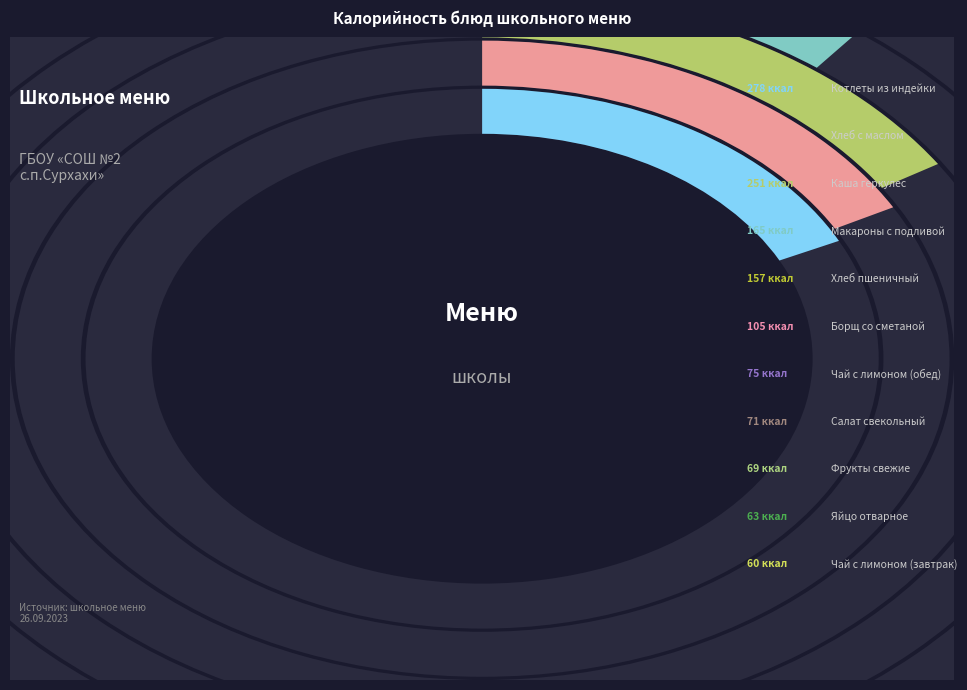

What is the largest slice in the pie chart?

Котлеты из индейки